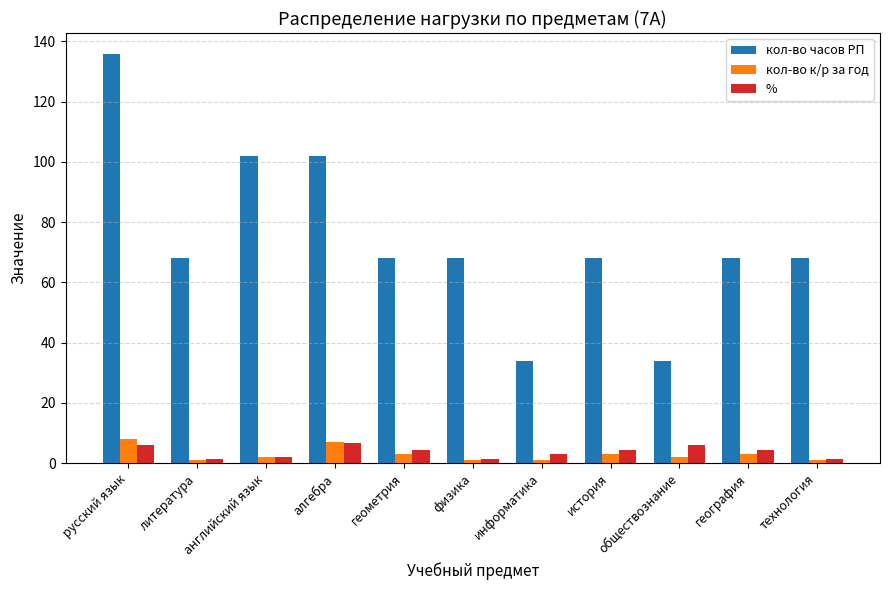

The % series shows 2.9 at информатика. True or false?

True